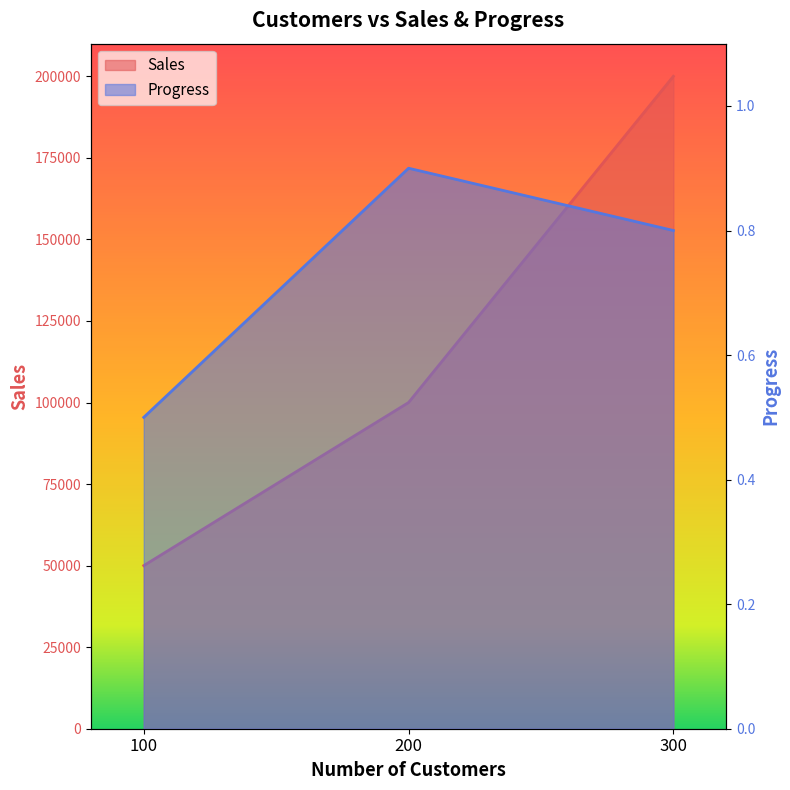

Which series has the widest spread of values?

Sales